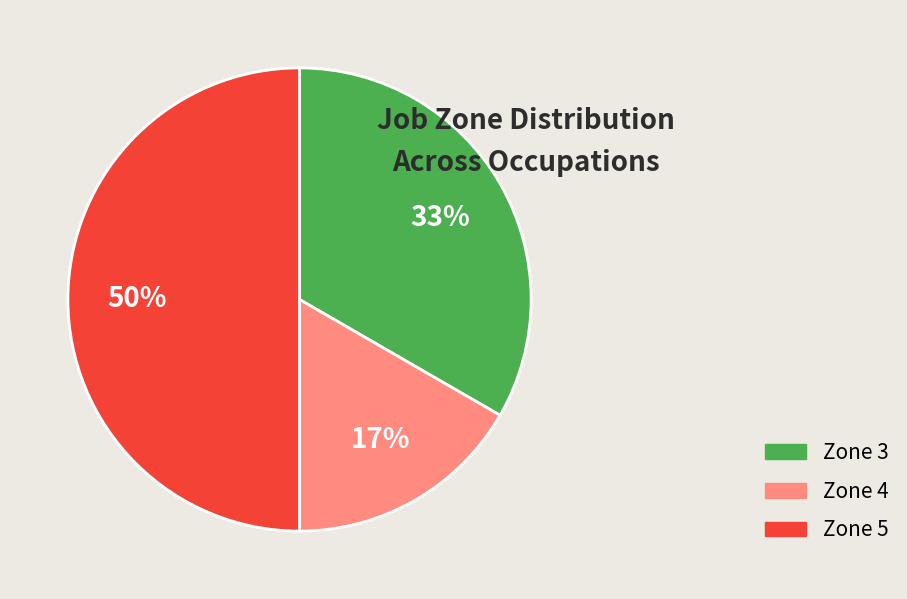

To the nearest percent, what is the average slice percentage?

33%